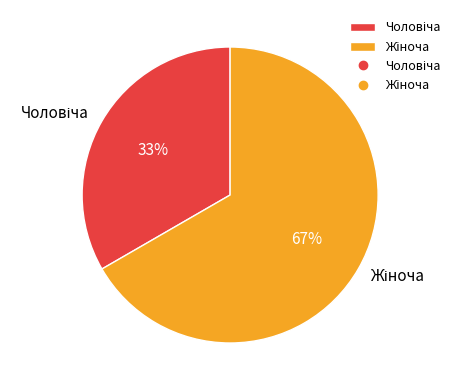

To the nearest percent, what is the average slice percentage?

50%